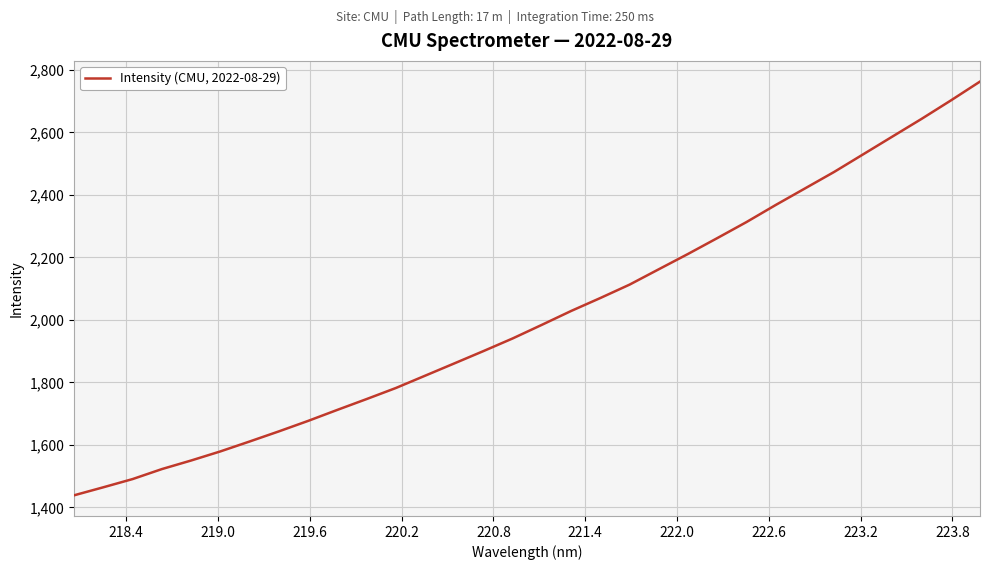

What is the greatest value displayed?

2762.7